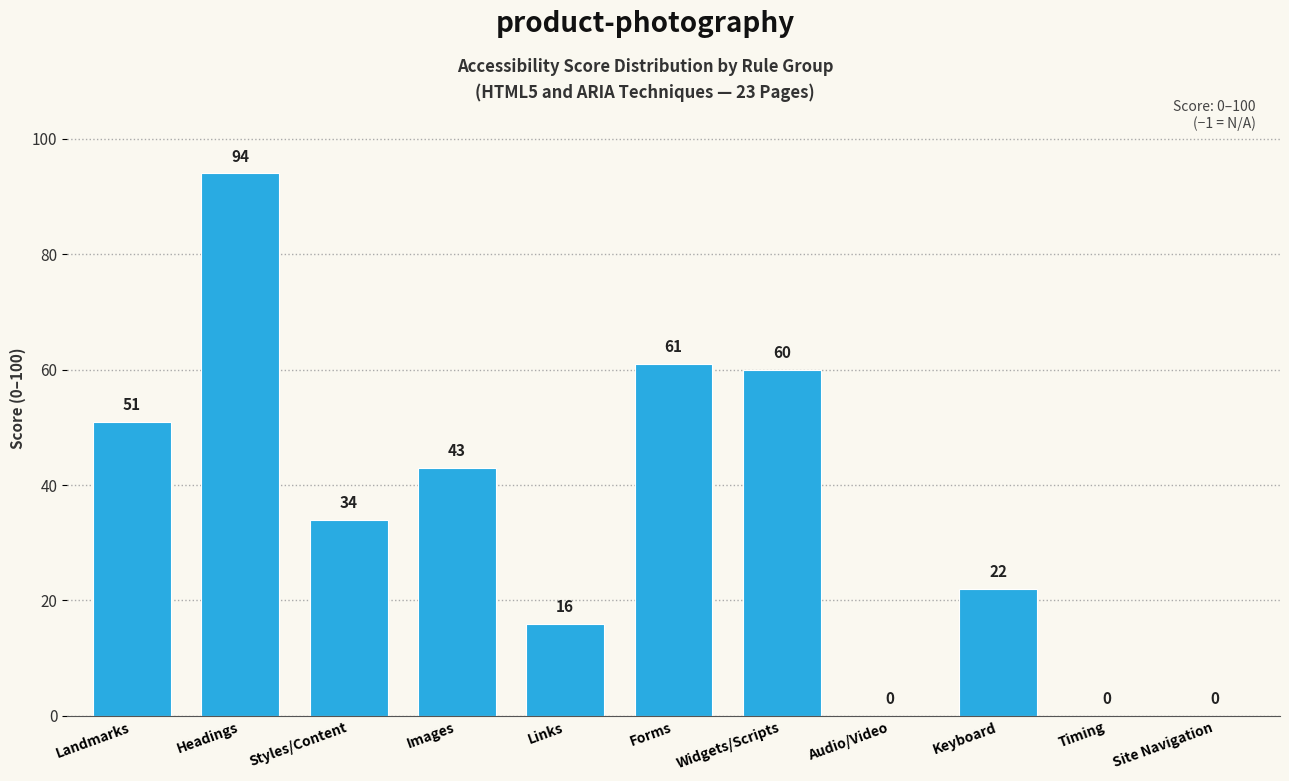

Reading right to left, extract all data points from this chart.

Site Navigation=0	Timing=0	Keyboard=22	Audio/Video=0	Widgets/Scripts=60	Forms=61	Links=16	Images=43	Styles/Content=34	Headings=94	Landmarks=51